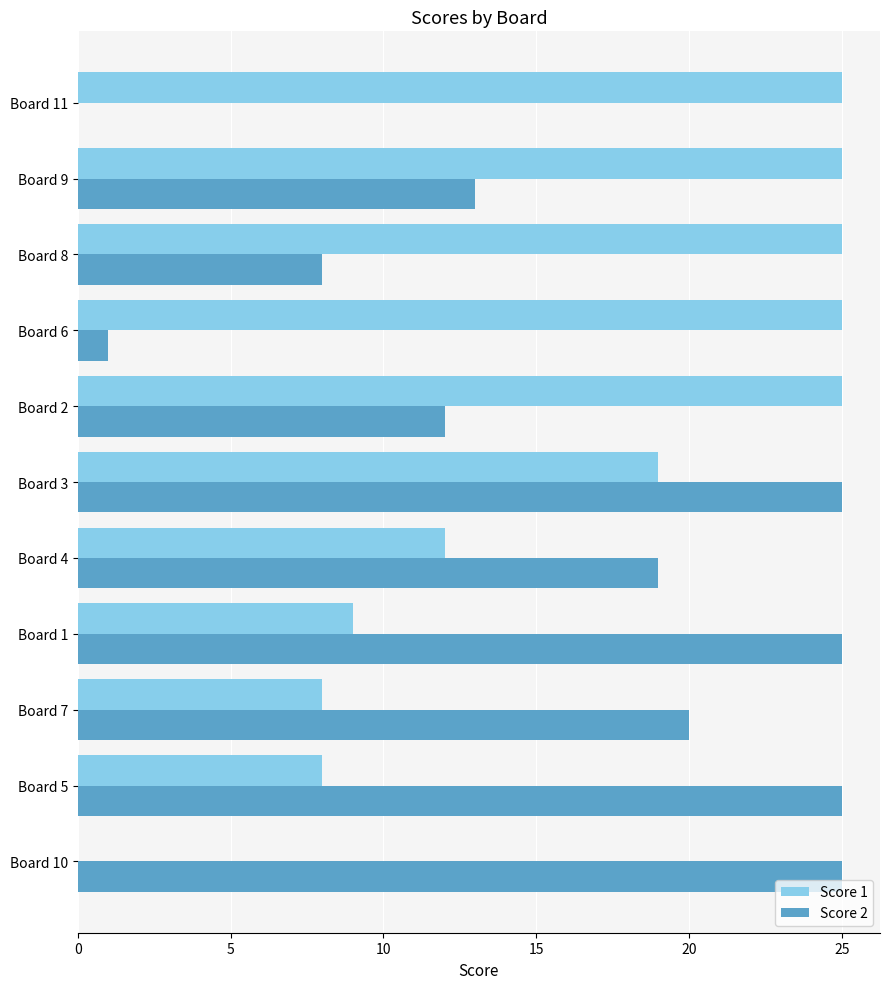

The Score 2 series shows 20 at Board 7. True or false?

True